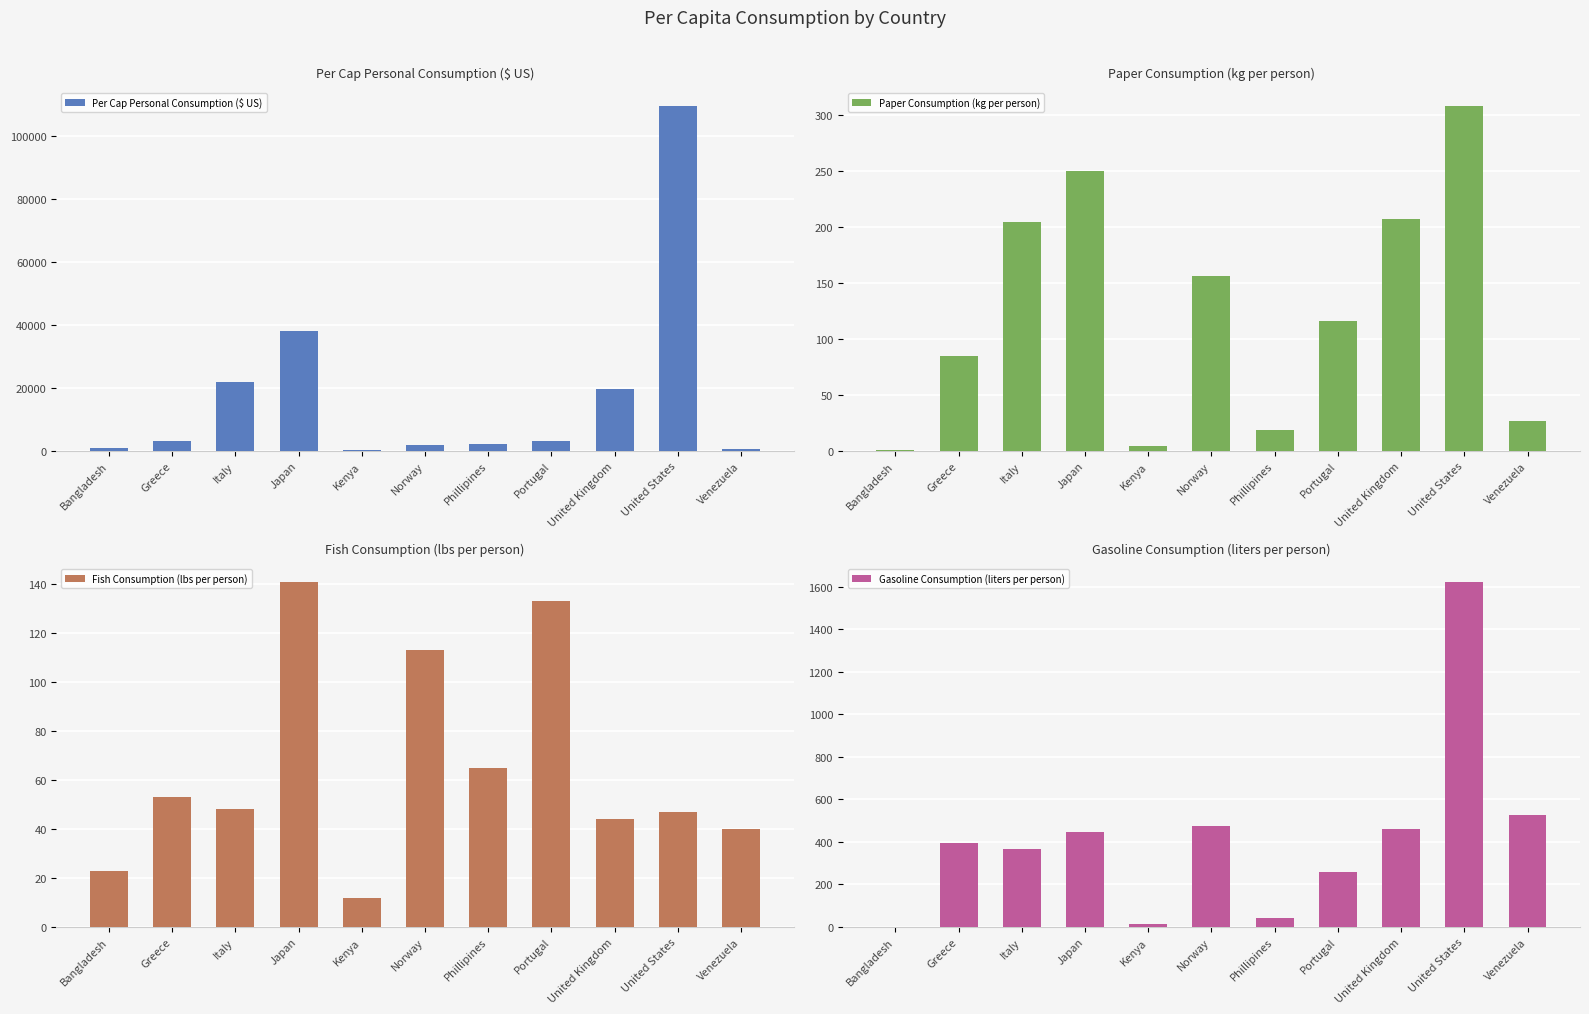

What are all the series names shown in the legend?

Per Cap Personal Consumption ($ US), Paper Consumption (kg per person), Fish Consumption (lbs per person), Gasoline Consumption (liters per person)